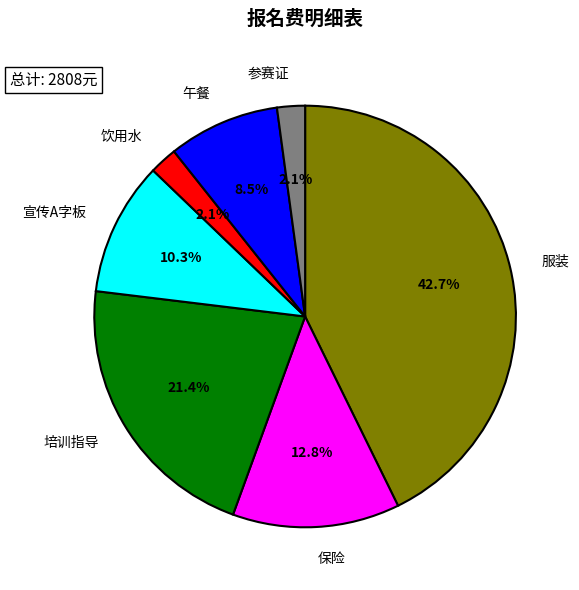

How many slices are in this pie chart?

7